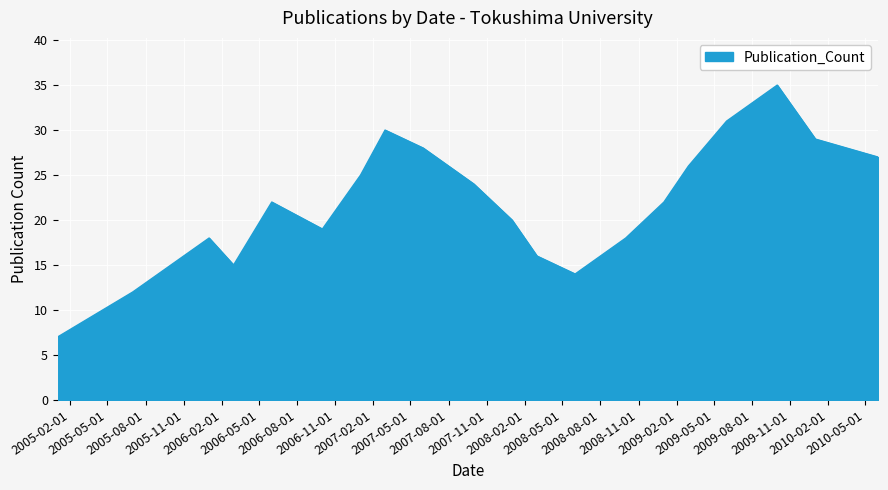

What is the difference between the maximum and minimum values?

28